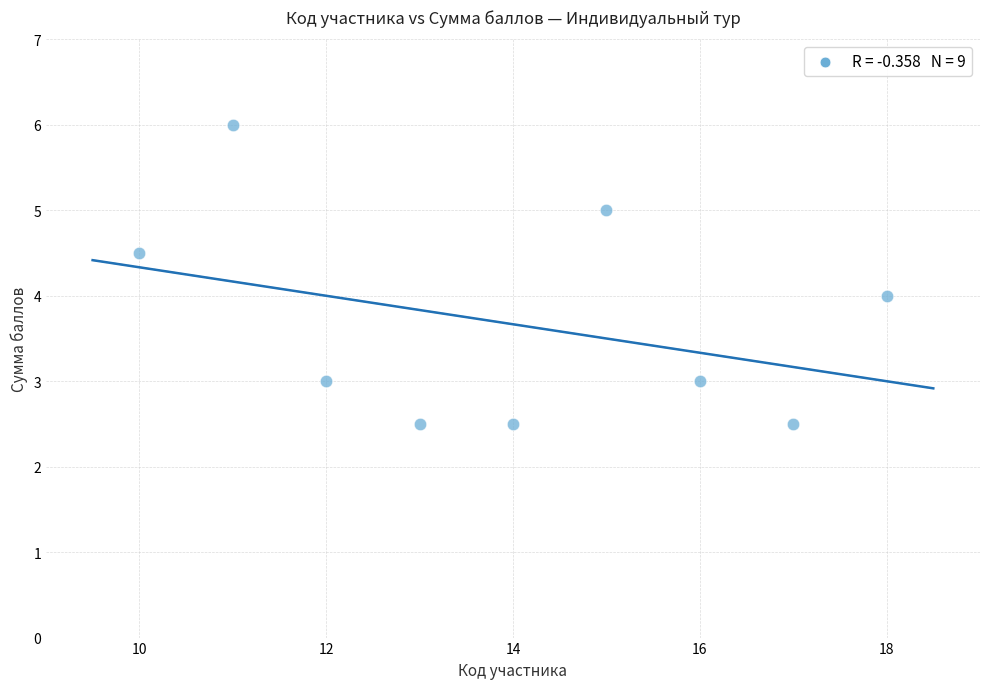

What is the range of X values (max minus min)?

8.0